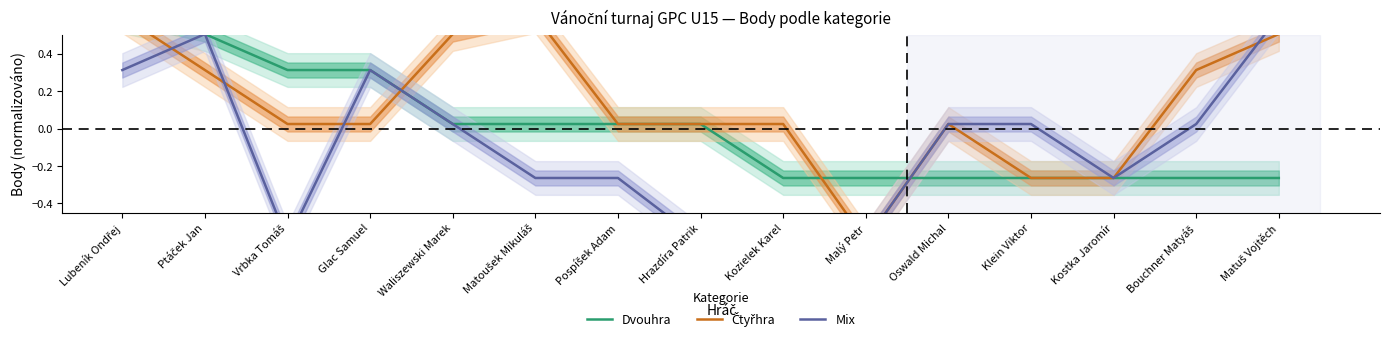

Rank the series at Hrazdíra Patrik from lowest to highest value.

Mix, Dvouhra, Čtyřhra